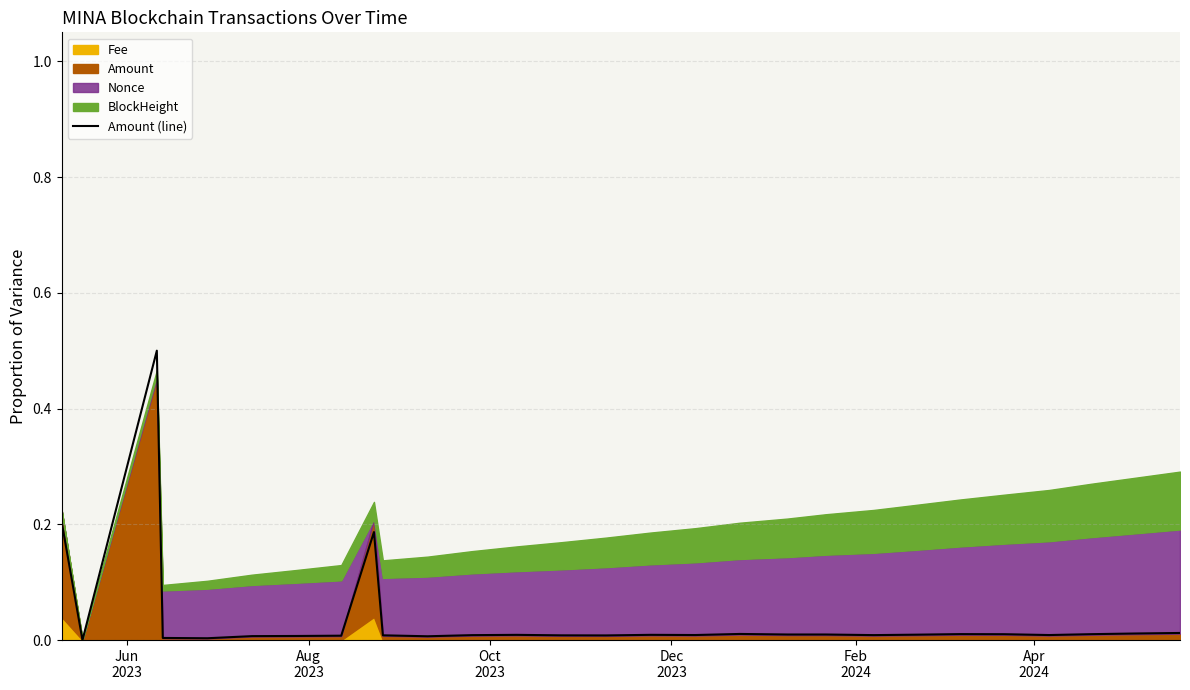

True or false: the data shows 0.0 at 24.

False